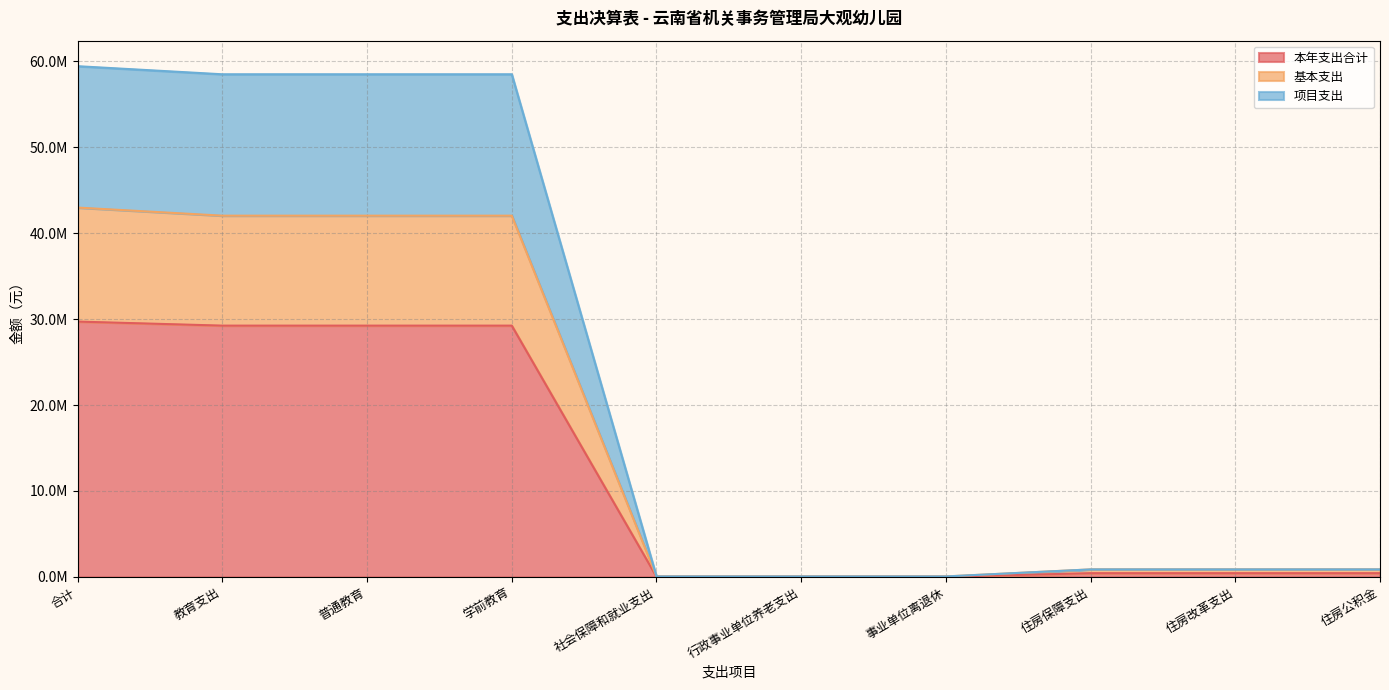

Does the chart display data point markers on the line(s)?

No